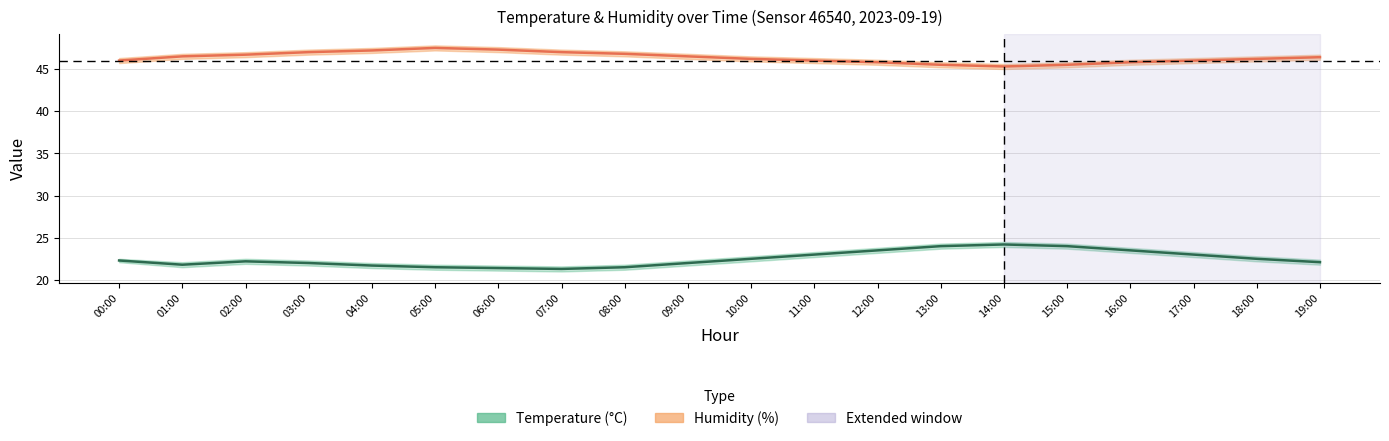

What is the value of the hum_lower point at the 14th from the left?

45.2